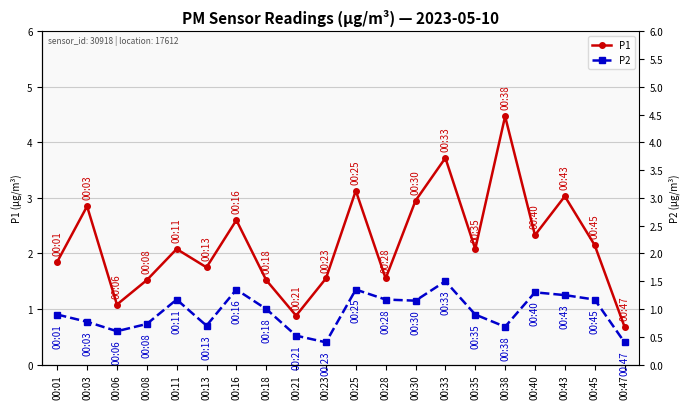

Is it true that P2 equals 0.4 at 00:23?

True